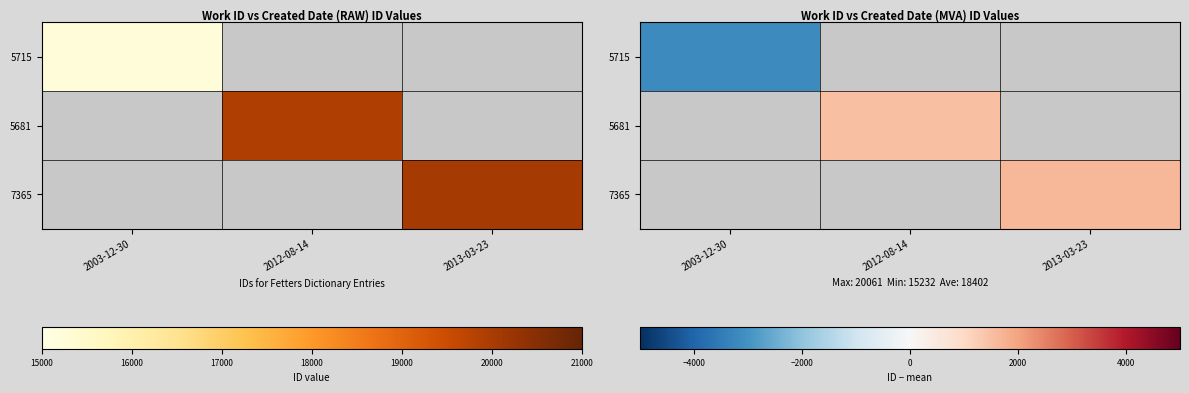

Rank the categories by 5715 value from highest to lowest.

2003-12-30, 2012-08-14, 2013-03-23